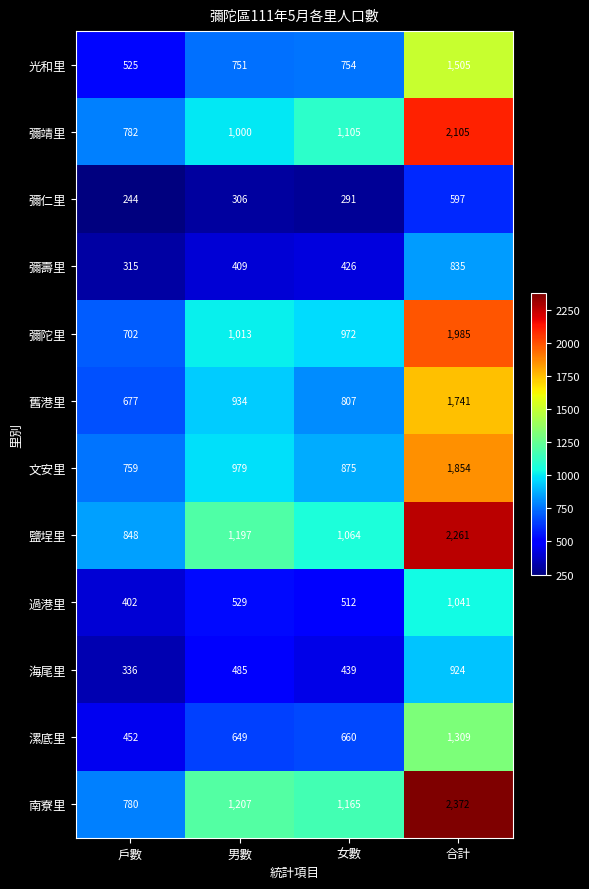

The value of 漯底里 at 合計 is 1309. True or false?

True